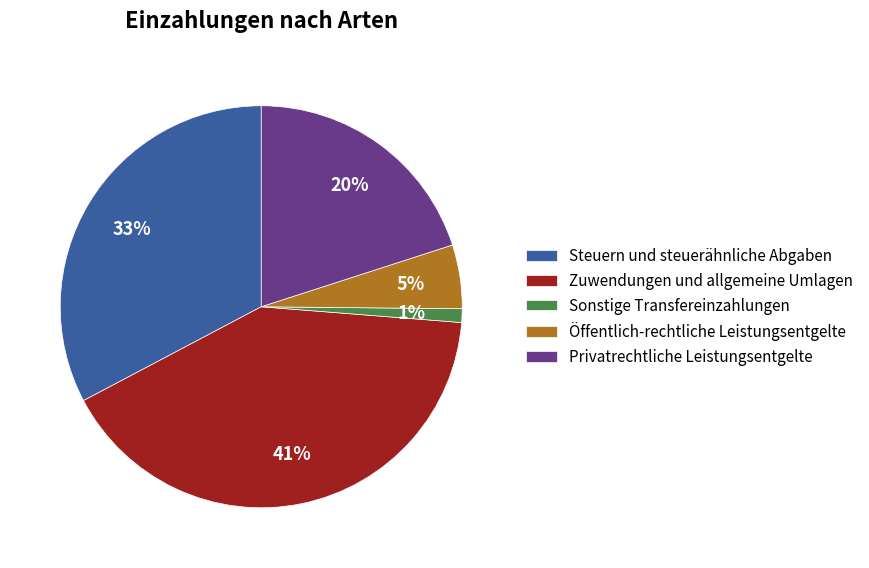

To the nearest percent, what is the difference between the largest and smallest slice percentages?

40%